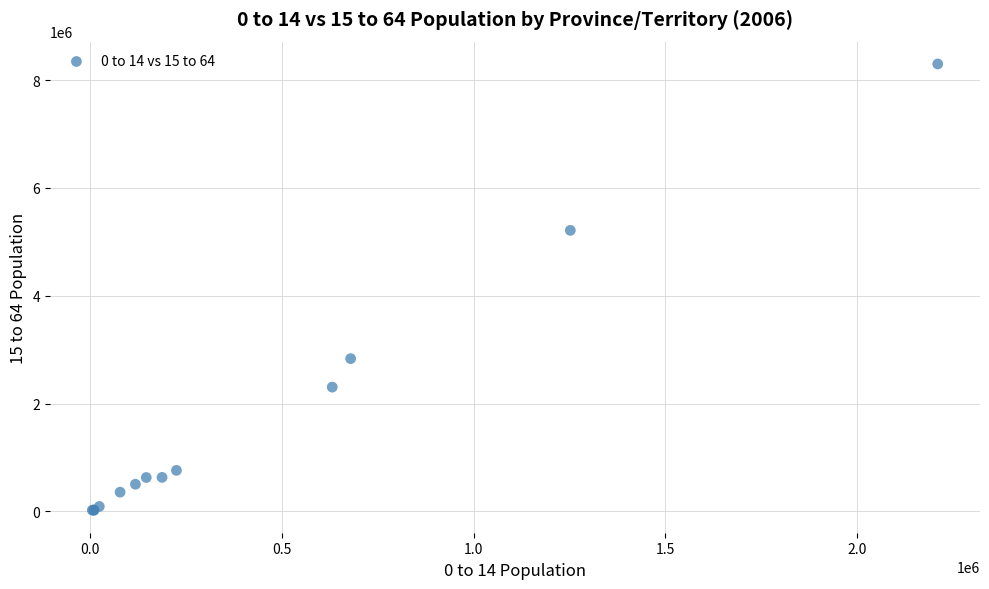

What Y value in the scatter plot is closest to 4159480?

5213335